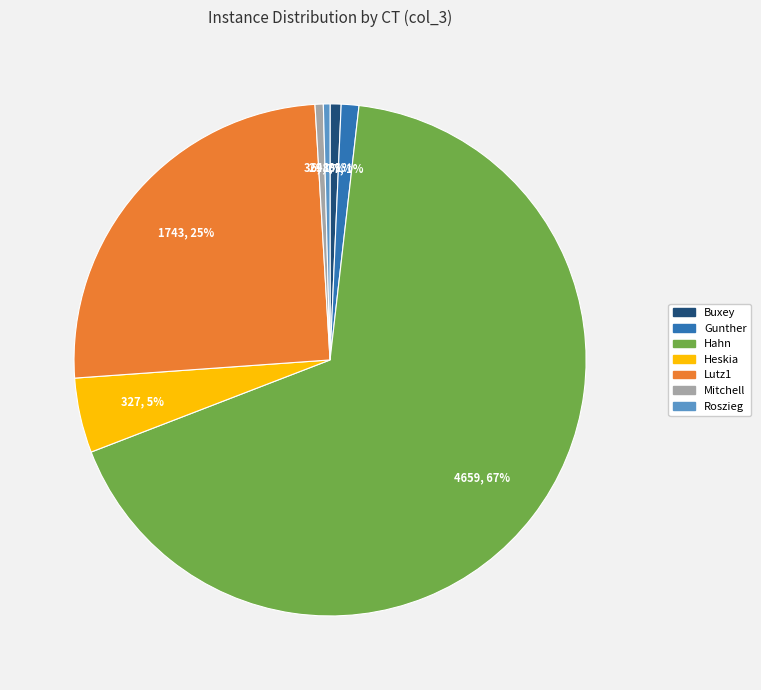

To the nearest percent, what is the combined percentage of Buxey and Lutz1?

26%